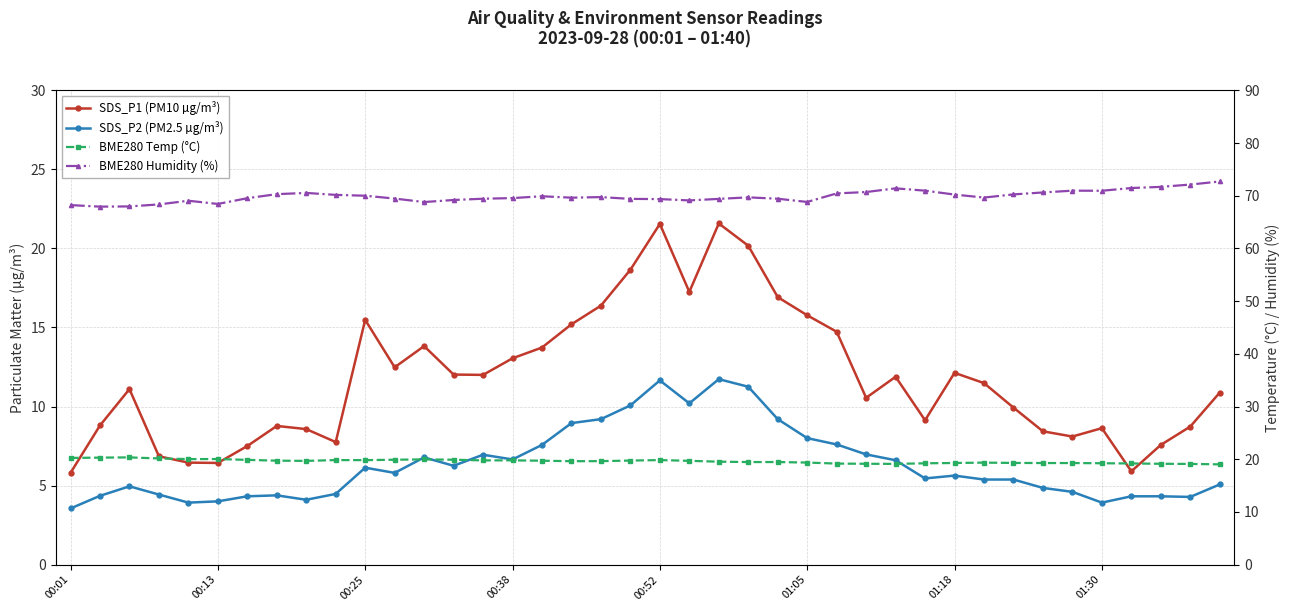

The value of SDS_P2 (PM2.5 µg/m³) at 31 is 2.7. True or false?

False